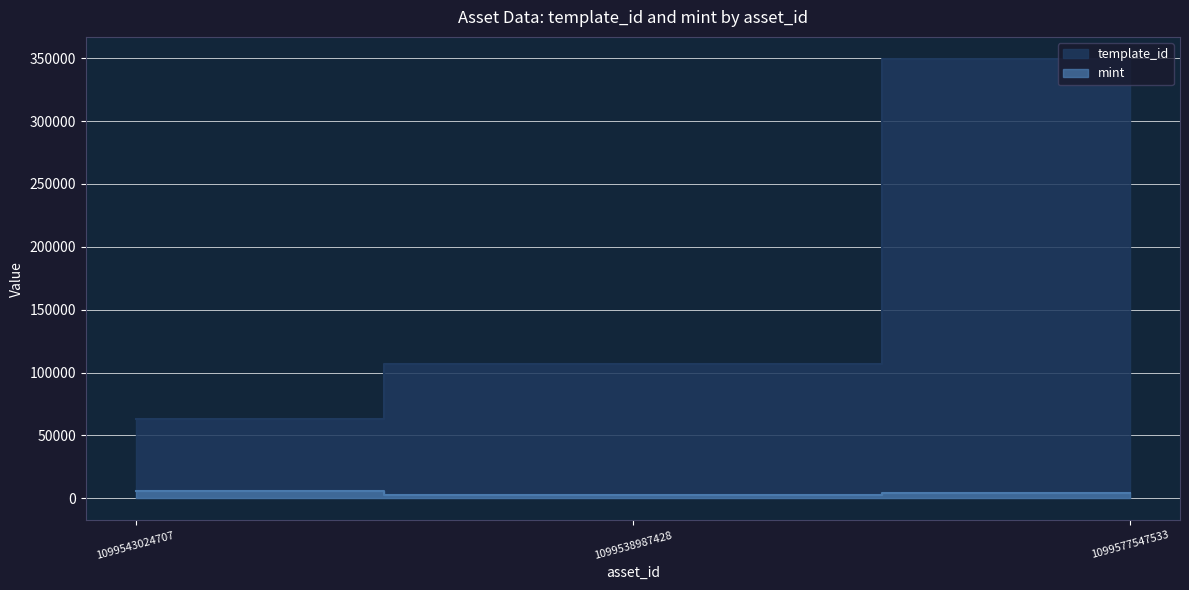

At which label does template_id first exceed 106640?

1099577547533